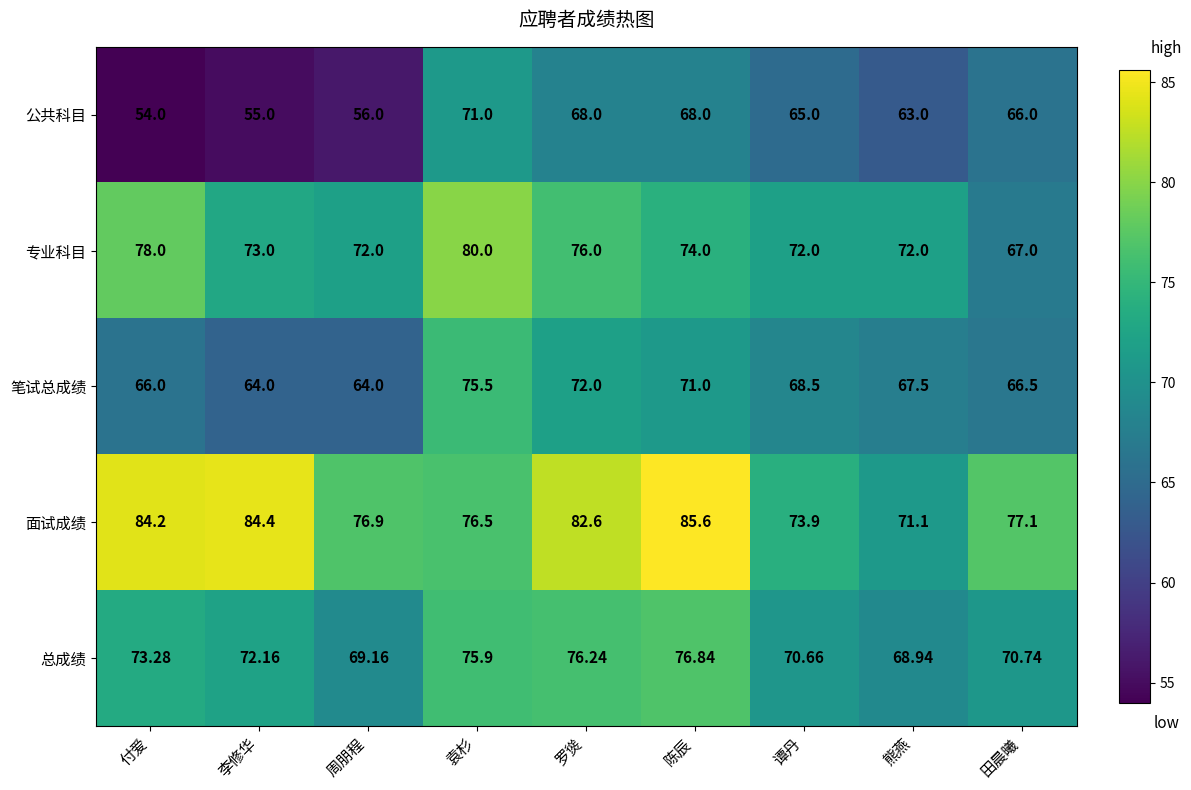

Which series has the largest range (max minus min)?

公共科目